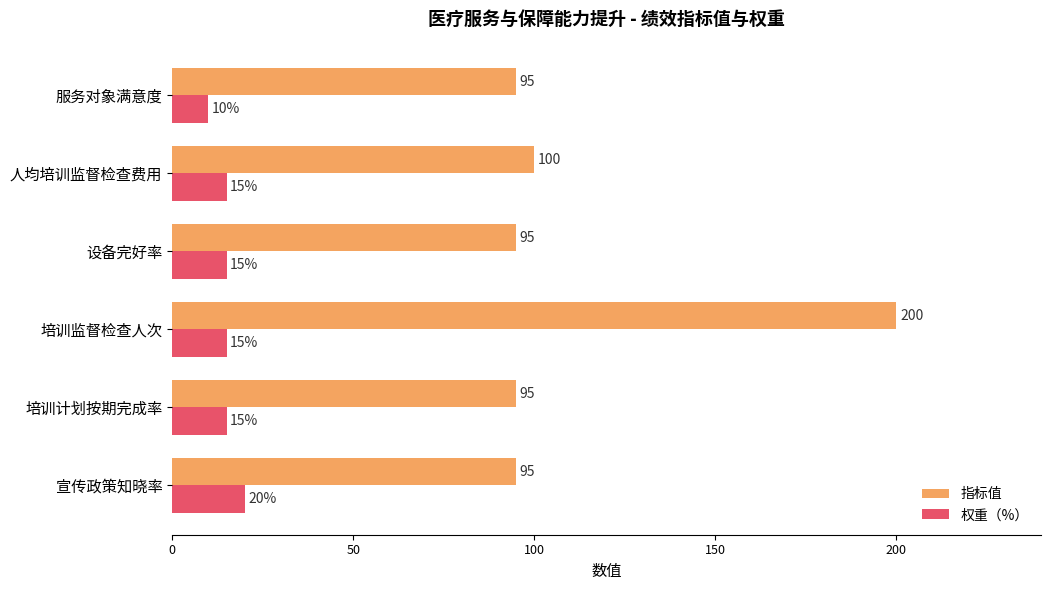

True or false: 指标值 has a value of 63 at 人均培训监督检查费用.

False